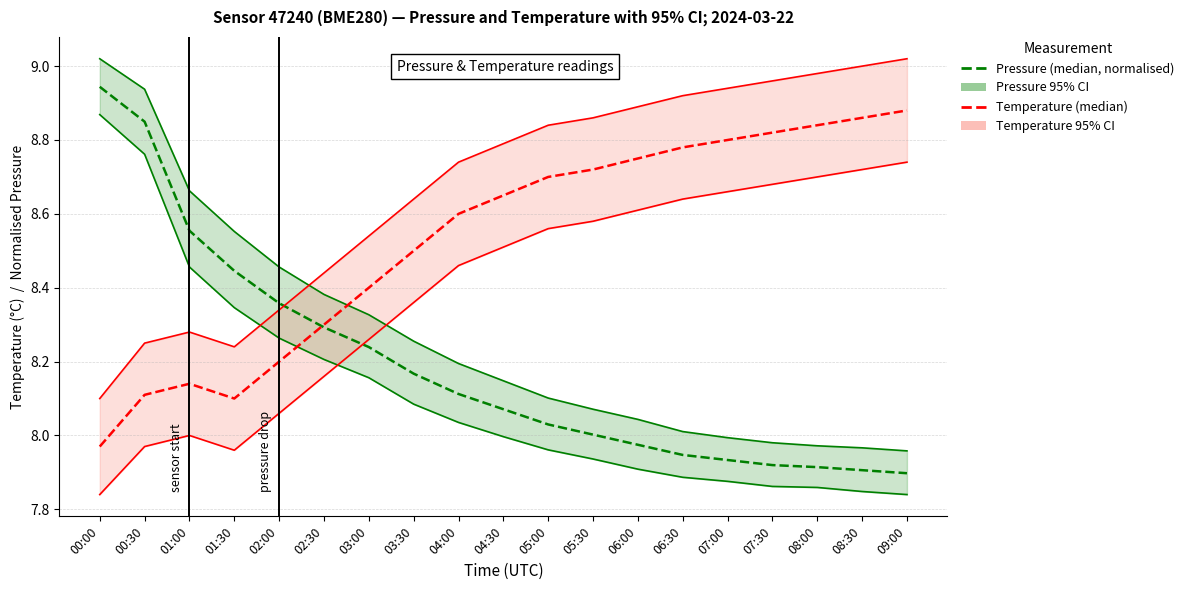

After their last crossing, which series has the higher values: Pressure upper CI or Temperature (°C)?

Temperature (°C)